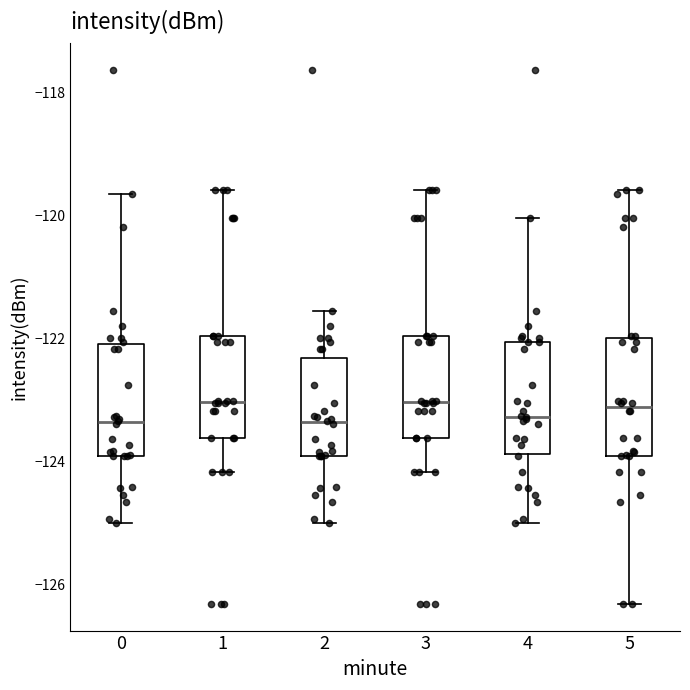

Reading left to right, read every box against the y-axis: the position of its median line, the range the box covers, and the ends of its whiskers. The values are not printed on the chart, so give them approximately, as read against the axis.

0: median -123.4, box -124.0 to -122.0, whiskers -125.0 to -119.6
1: median -123.0, box -123.6 to -122.0, whiskers -124.2 to -119.6
2: median -123.4, box -124.0 to -122.4, whiskers -125.0 to -121.6
3: median -123.0, box -123.6 to -122.0, whiskers -124.2 to -119.6
4: median -123.2, box -123.8 to -122.0, whiskers -125.0 to -120.0
5: median -123.2, box -124.0 to -122.0, whiskers -126.4 to -119.6